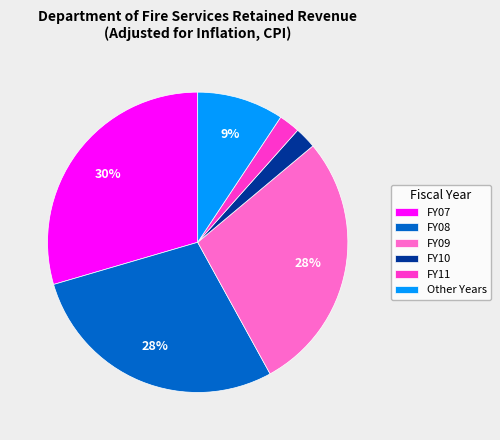

Is the sum of FY09 and FY11 greater than half?

No